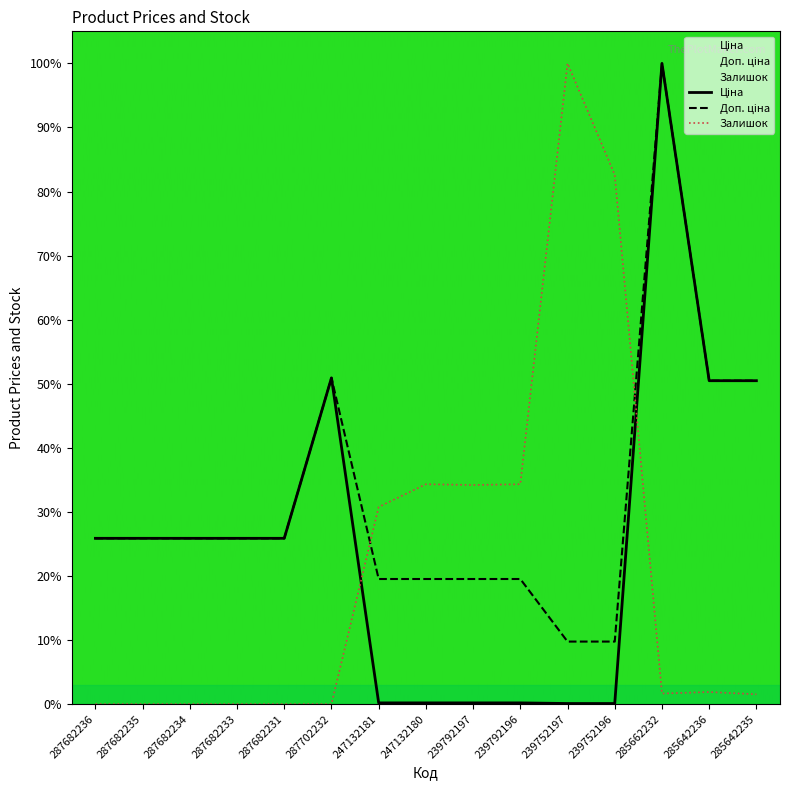

What is the label of the 5th point from the right?

239752197